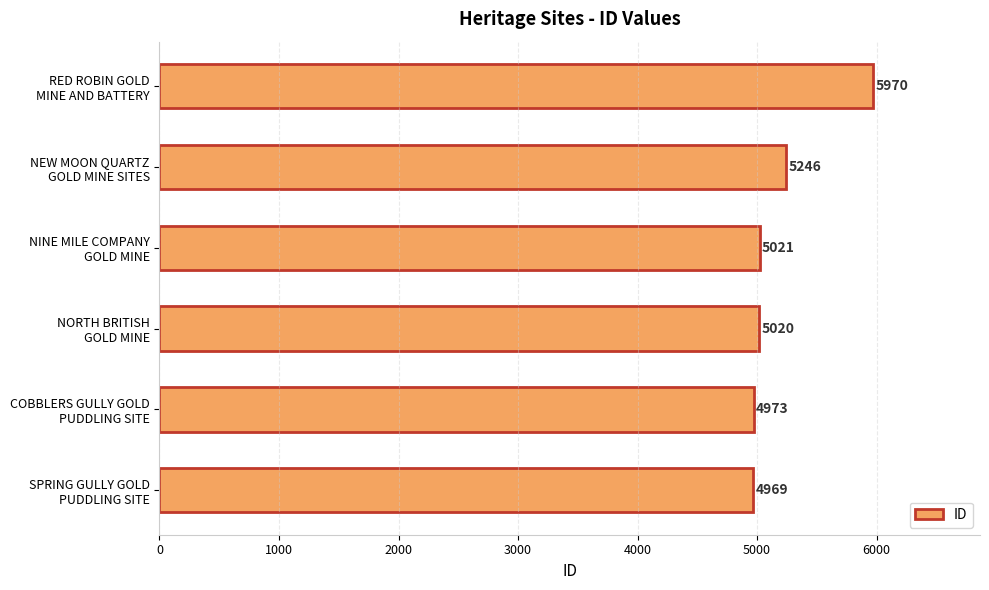

Rank the categories by value from lowest to highest.

SPRING GULLY GOLD
PUDDLING SITE, COBBLERS GULLY GOLD
PUDDLING SITE, NORTH BRITISH
GOLD MINE, NINE MILE COMPANY
GOLD MINE, NEW MOON QUARTZ
GOLD MINE SITES, RED ROBIN GOLD
MINE AND BATTERY